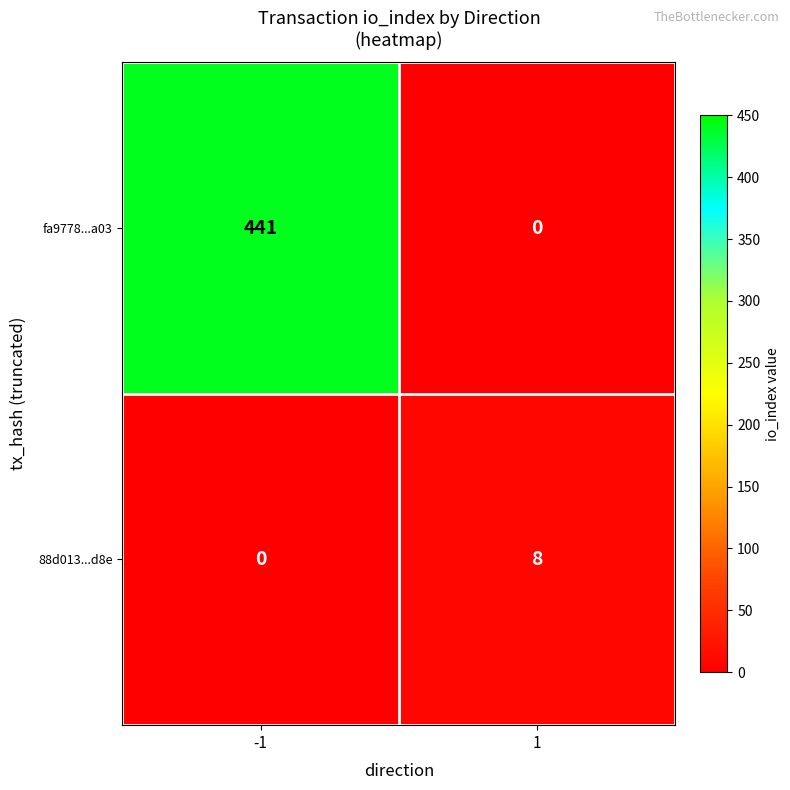

What value does the 88d013...d8e series have at 1?

8